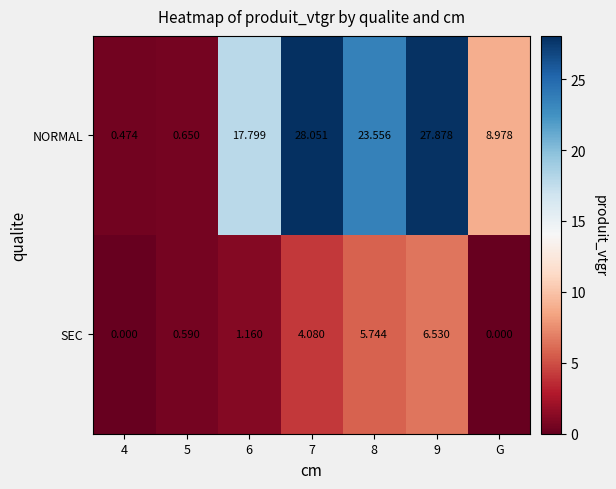

Count the number of categories in the chart.

7